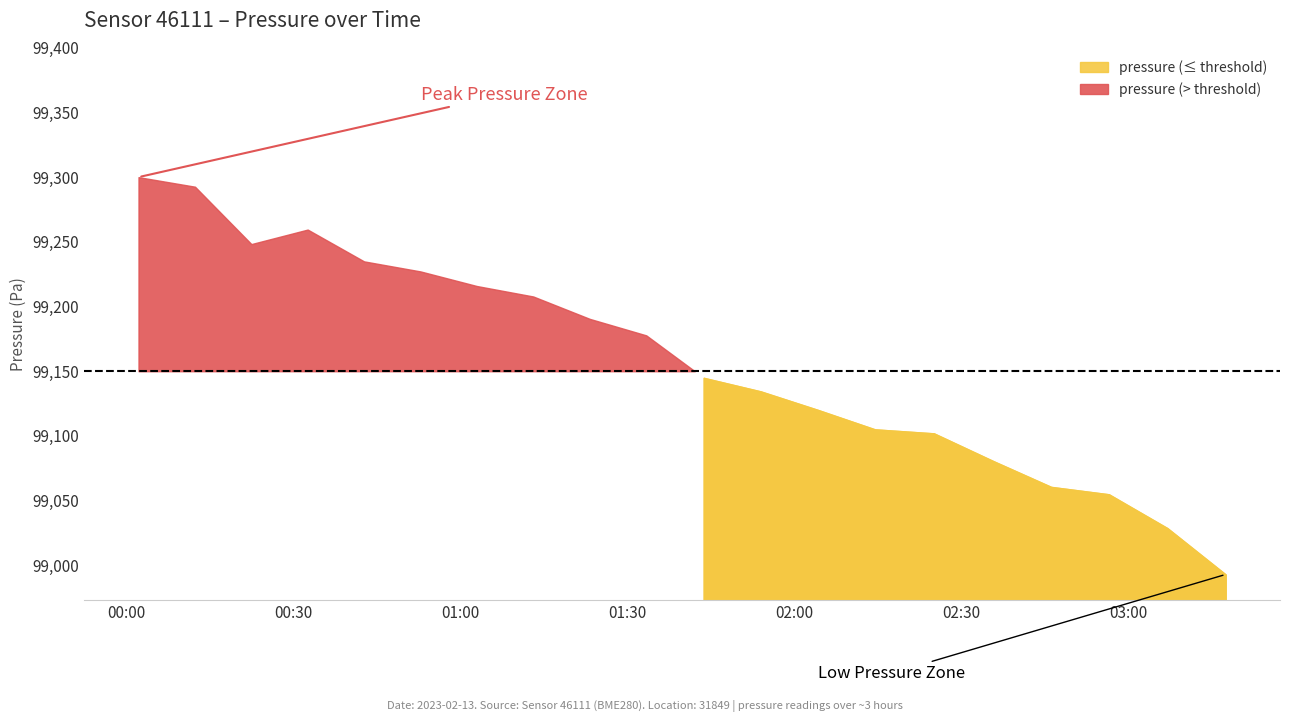

True or false: pressure and humidity cross at least once.

False